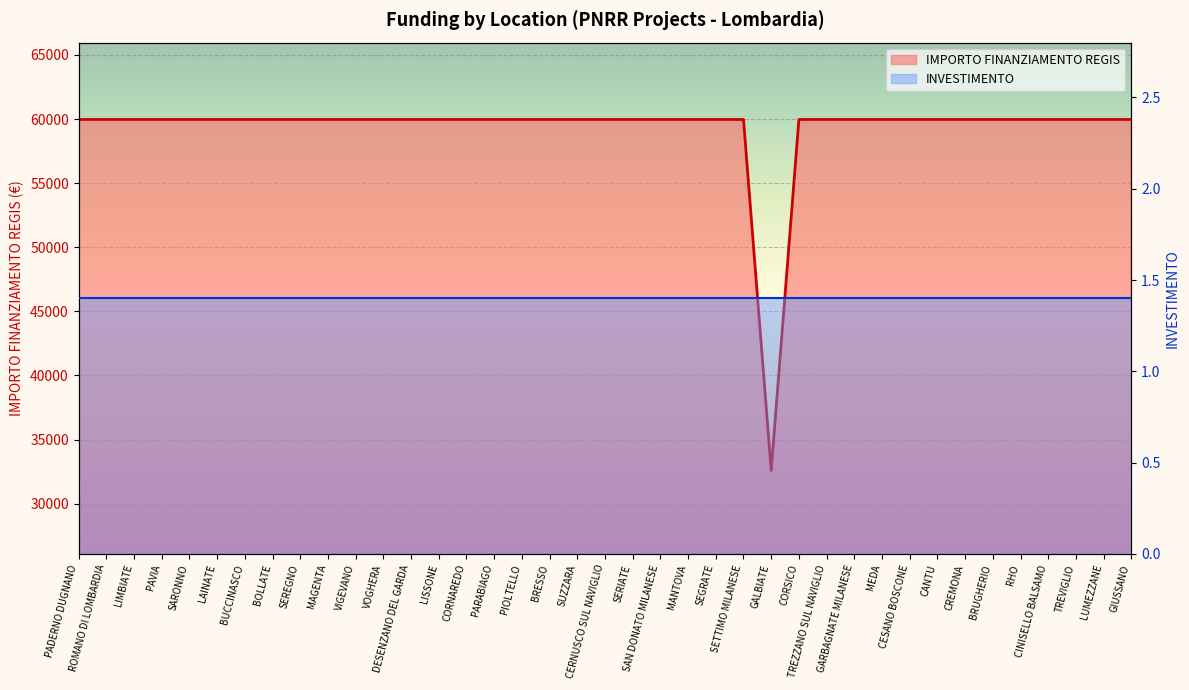

At which label is the value closest to 46277?

GALBIATE